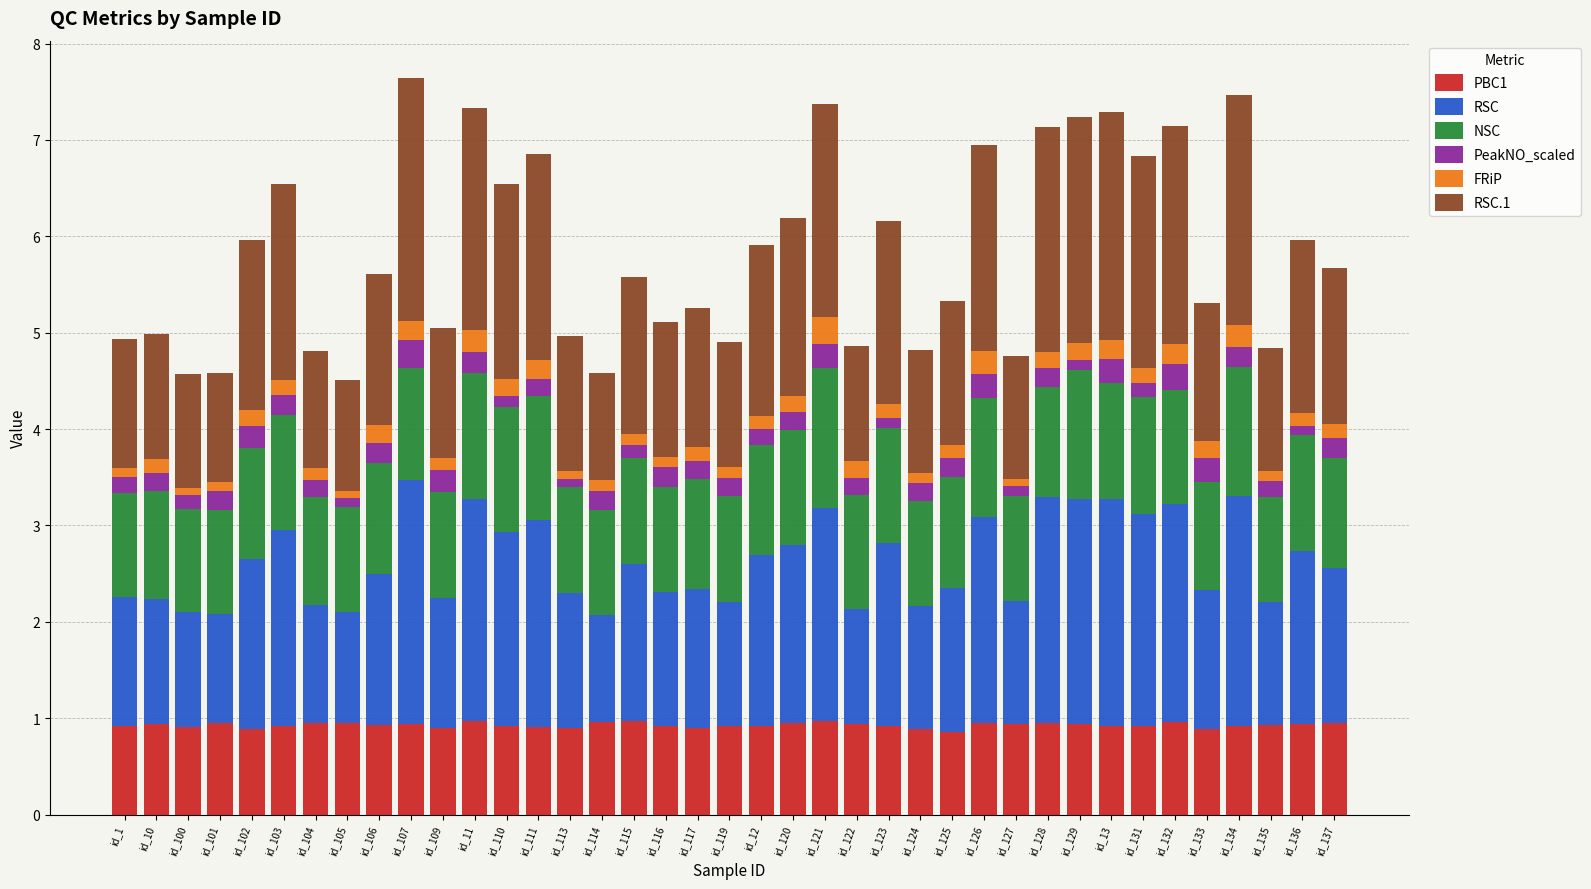

What is the total value across all series at id_105?

4.5